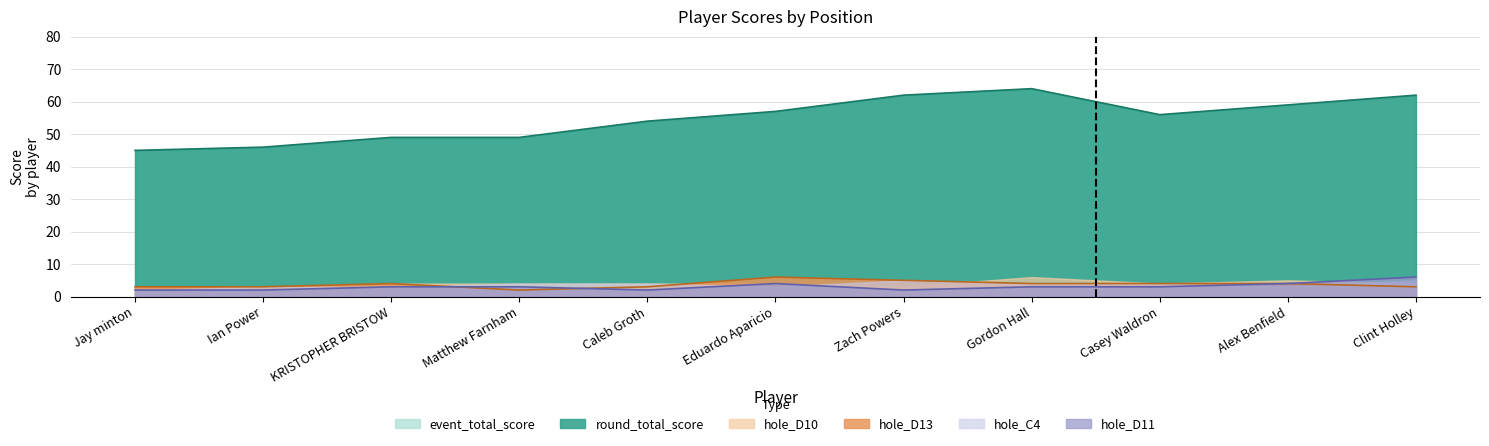

The event_total_score series shows 59 at Alex Benfield. True or false?

True